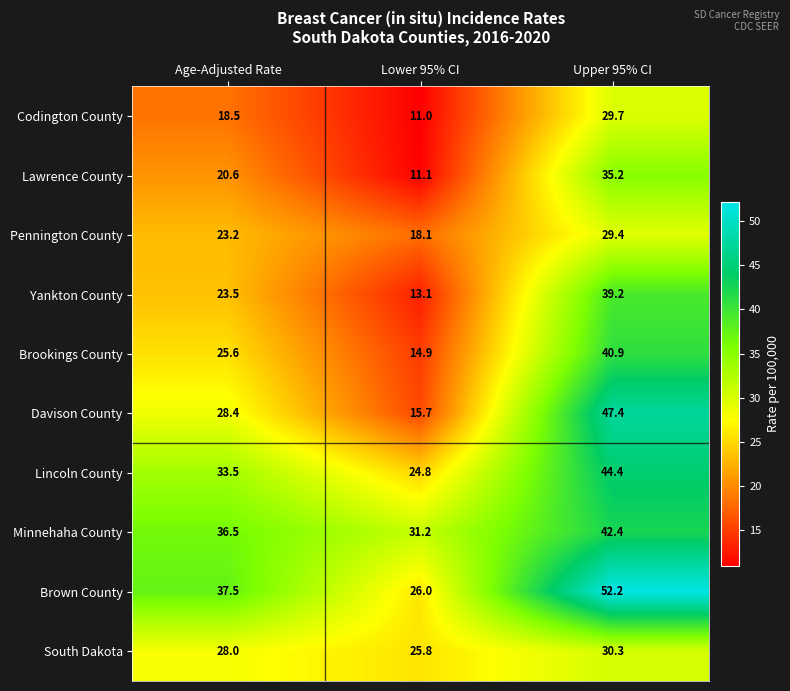

What is the sum of the Brookings County values at Upper 95% CI and Age-Adjusted Rate?

66.5